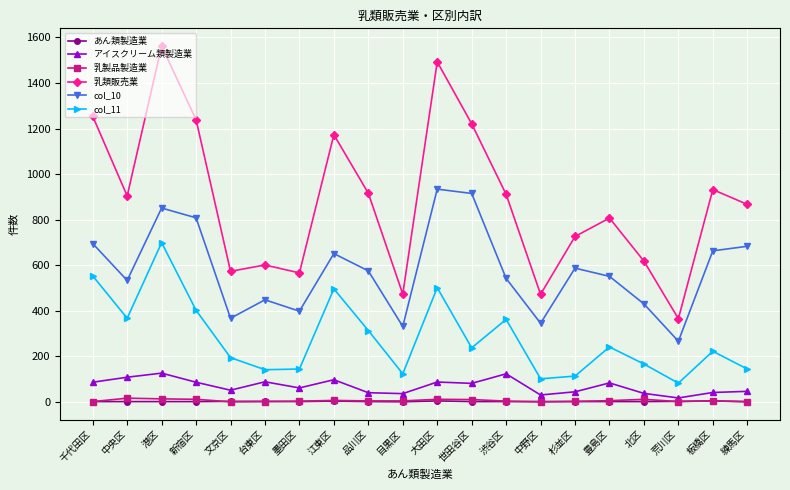

What is the spread (max minus min) of values at 荒川区?

364